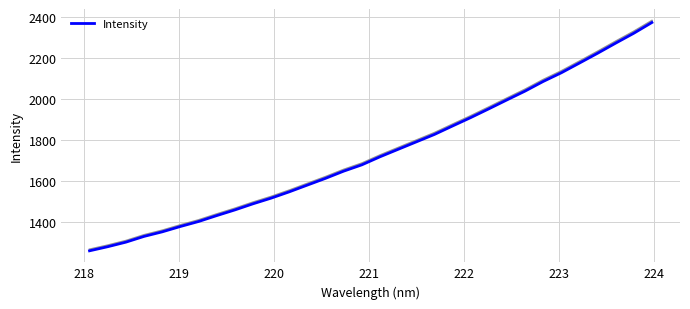

What is the highest value of the Intensity series?

2375.1